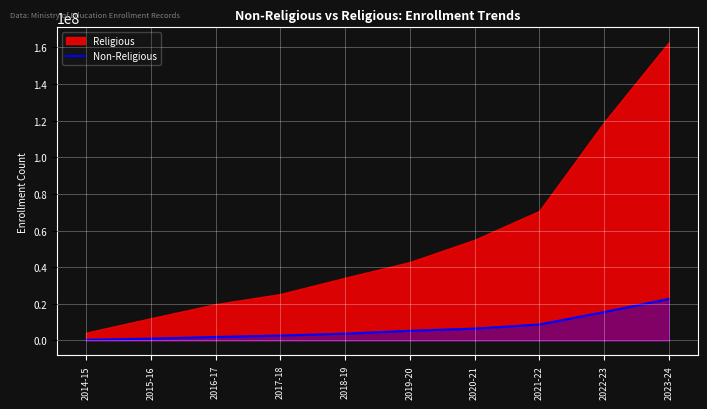

At which label does Non-Religious reach its peak?

2023-24